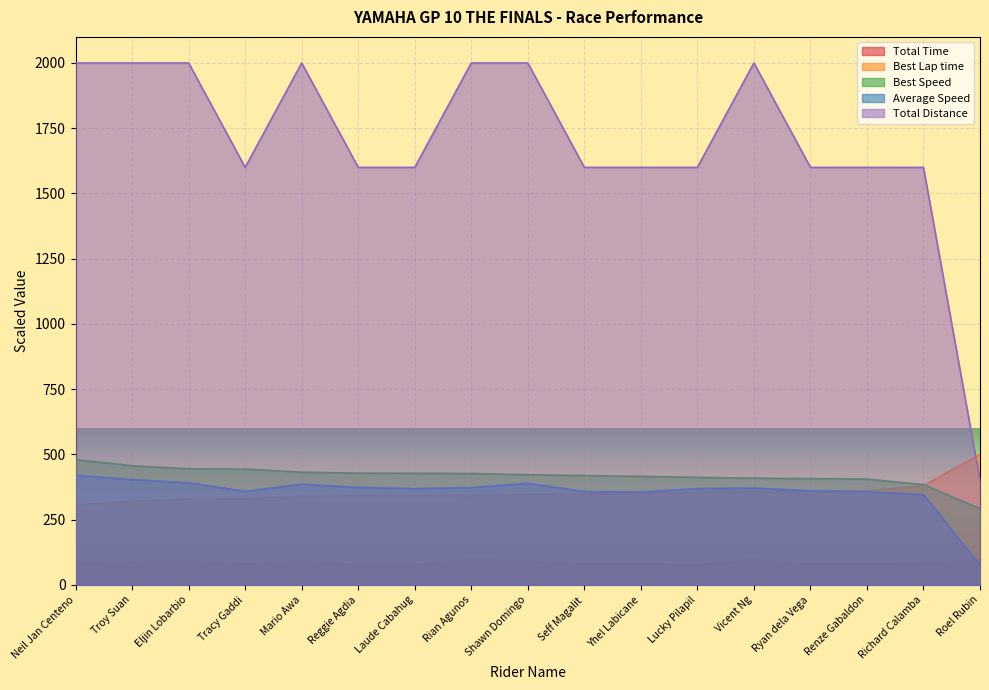

Rank the categories by Total Time value from lowest to highest.

Reggie Agdia, Lucky Pilapil, Laude Cabahug, Ryan dela Vega, Tracy Gaddi, Seff Magalit, Renze Gabaldon, Yhel Labicane, Richard Calamba, Neil Jan Centeno, Troy Suan, Eljin Lobarbio, Shawn Domingo, Mario Awa, Roel Rubin, Rian Agunos, Vicent Ng